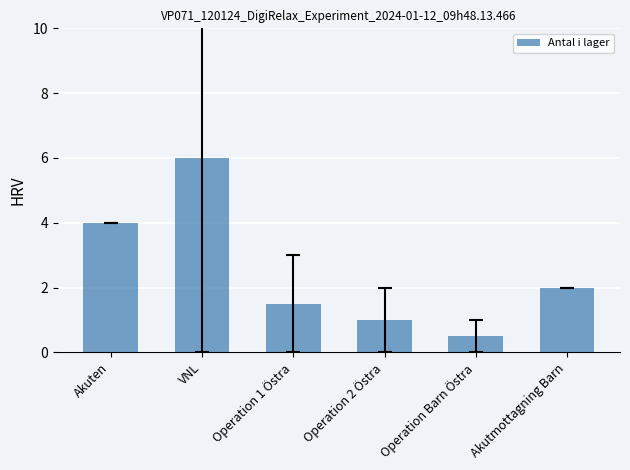

Between Operation Barn Östra and Operation 1 Östra, which is larger?

Operation 1 Östra